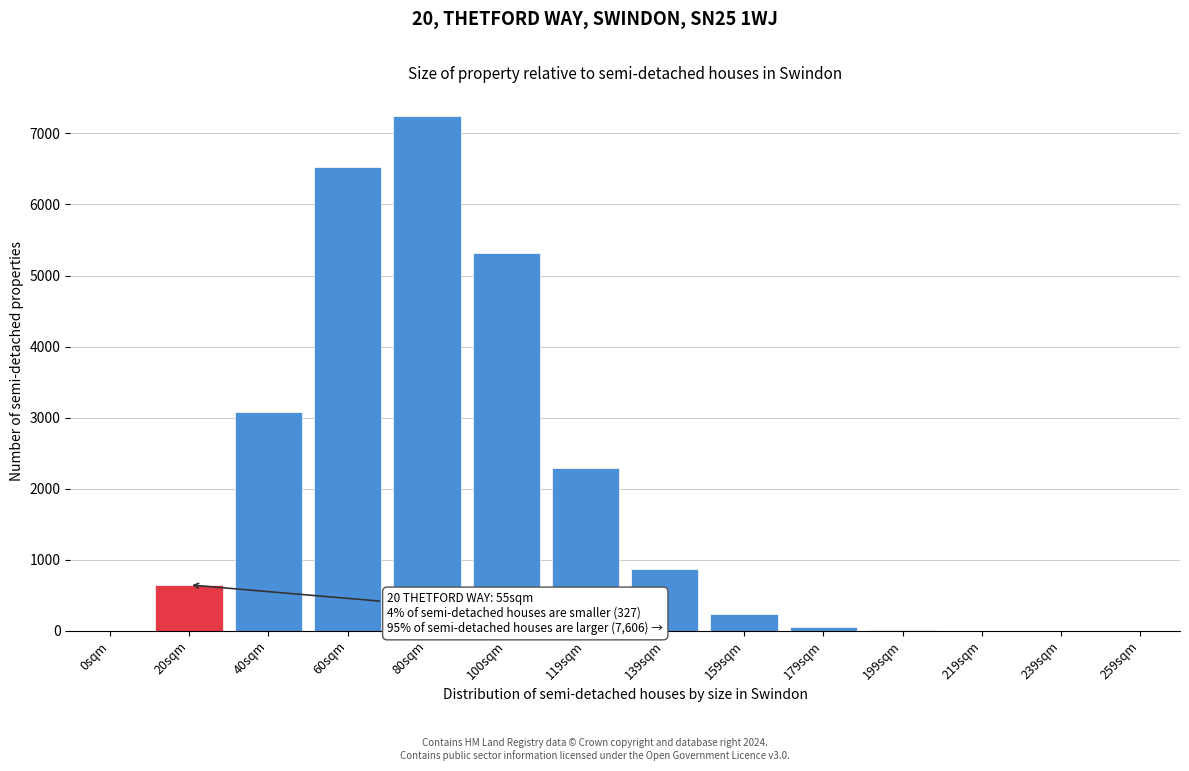

At which label is the value closest to 3623?

40sqm